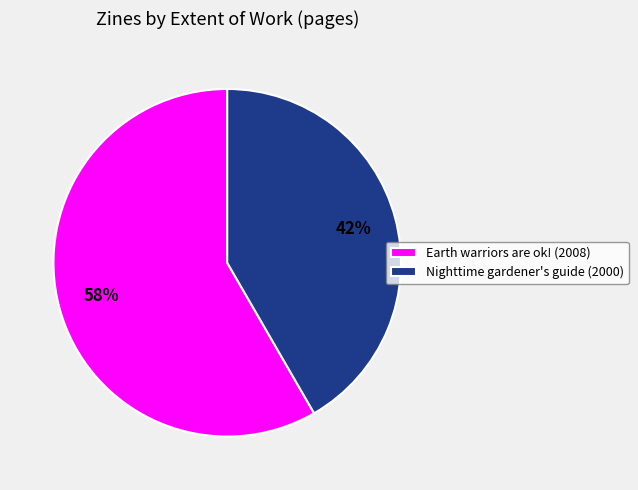

What is the majority slice?

Earth warriors are ok! (2008)